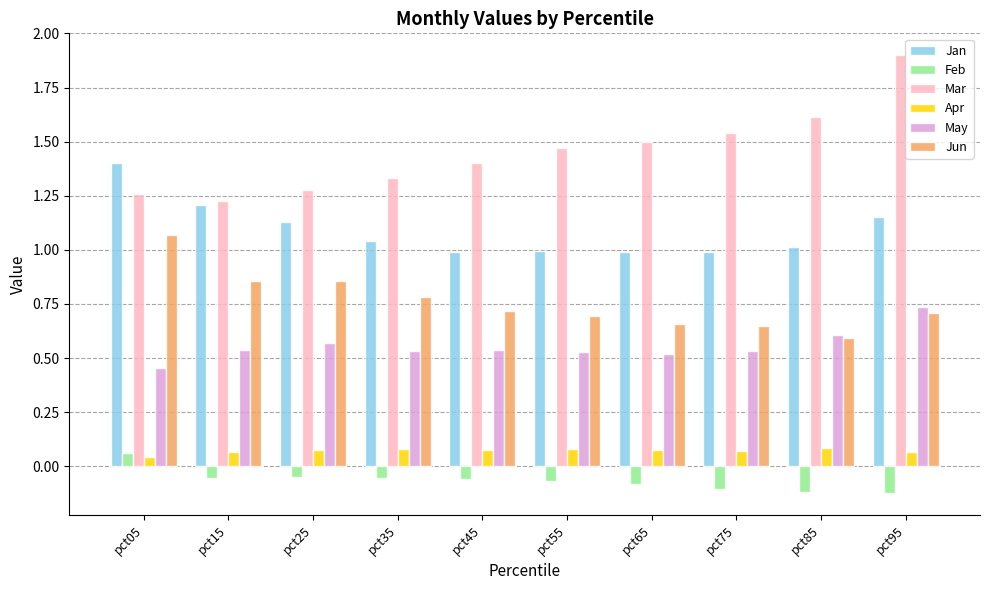

The value of Feb at pct05 is 0.1. True or false?

True